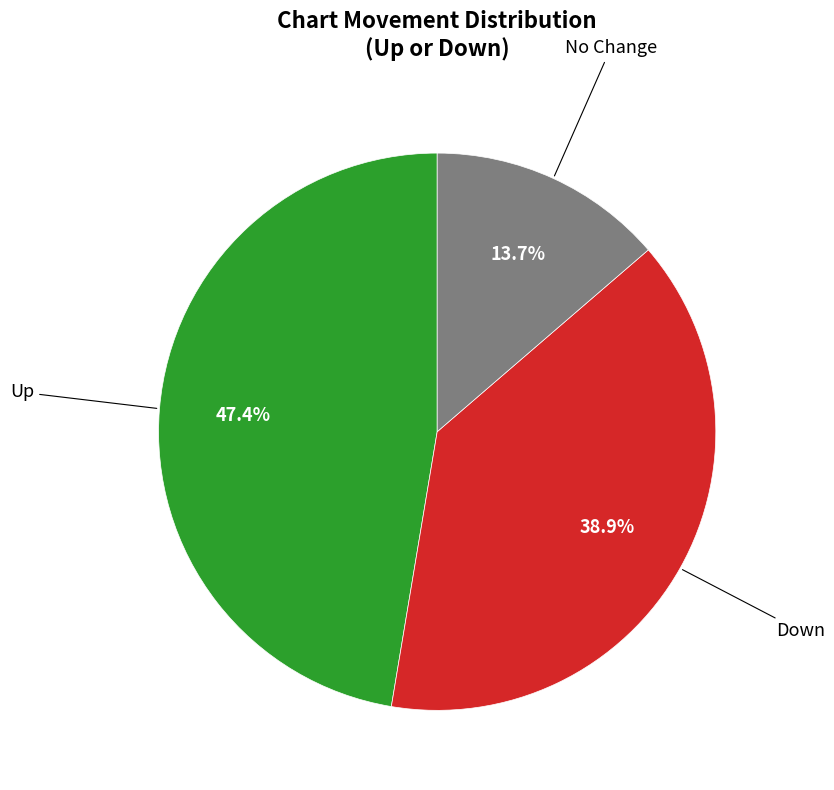

Is there any slice that represents more than half of the pie?

No